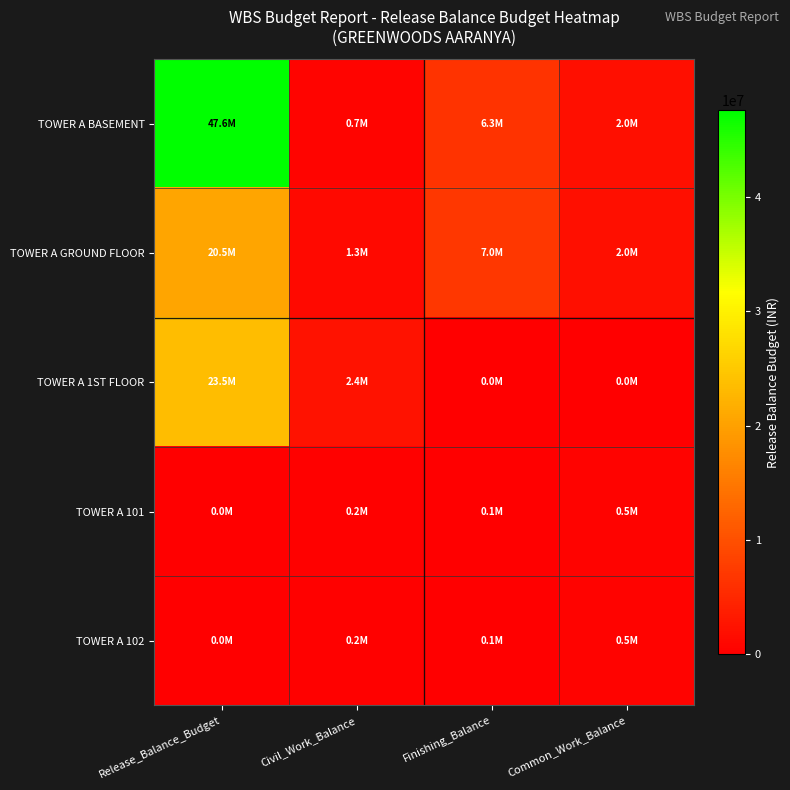

Which series has the largest total across all categories?

TOWER A BASEMENT